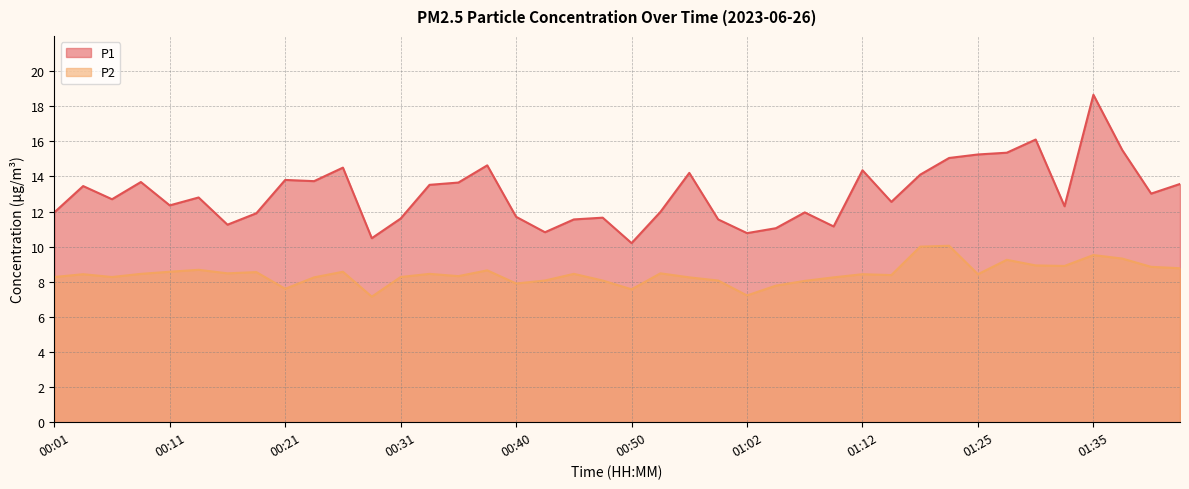

Rank the series by their average value, from highest to lowest.

P1, P2